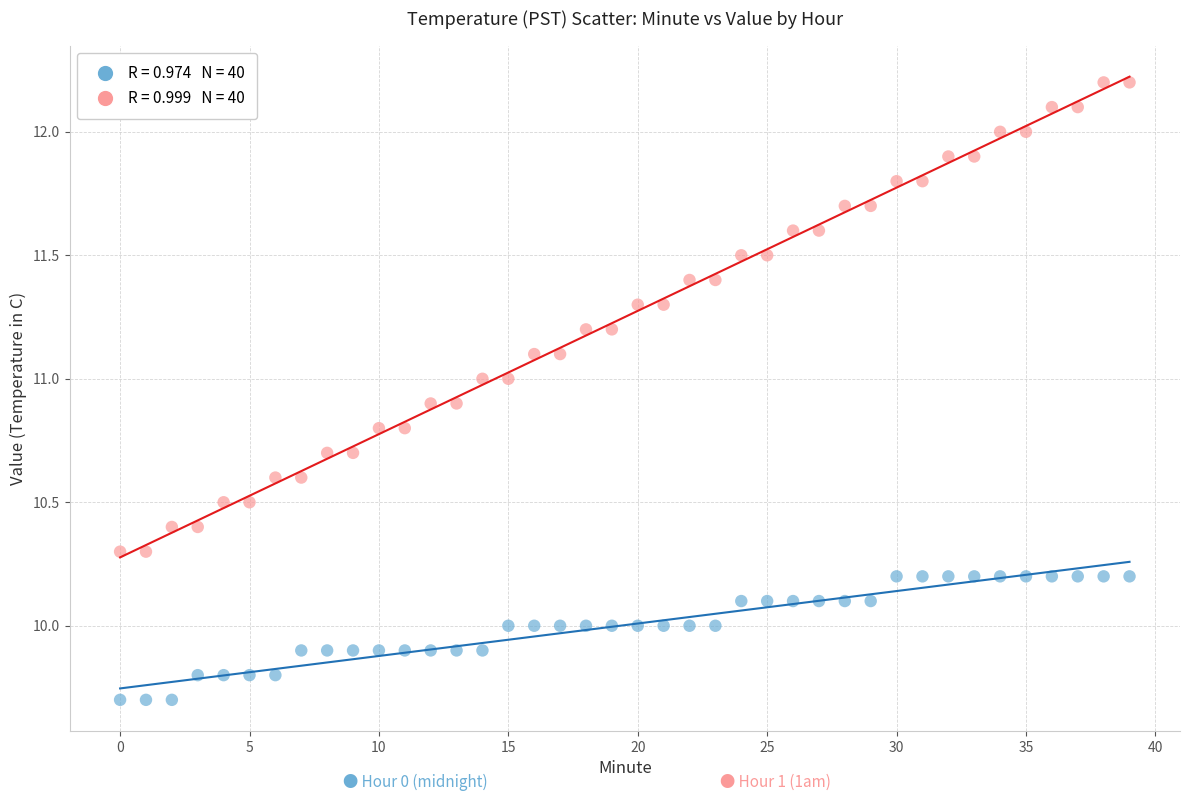

Across all data points, what is the range of Y values (max minus min)?

2.5